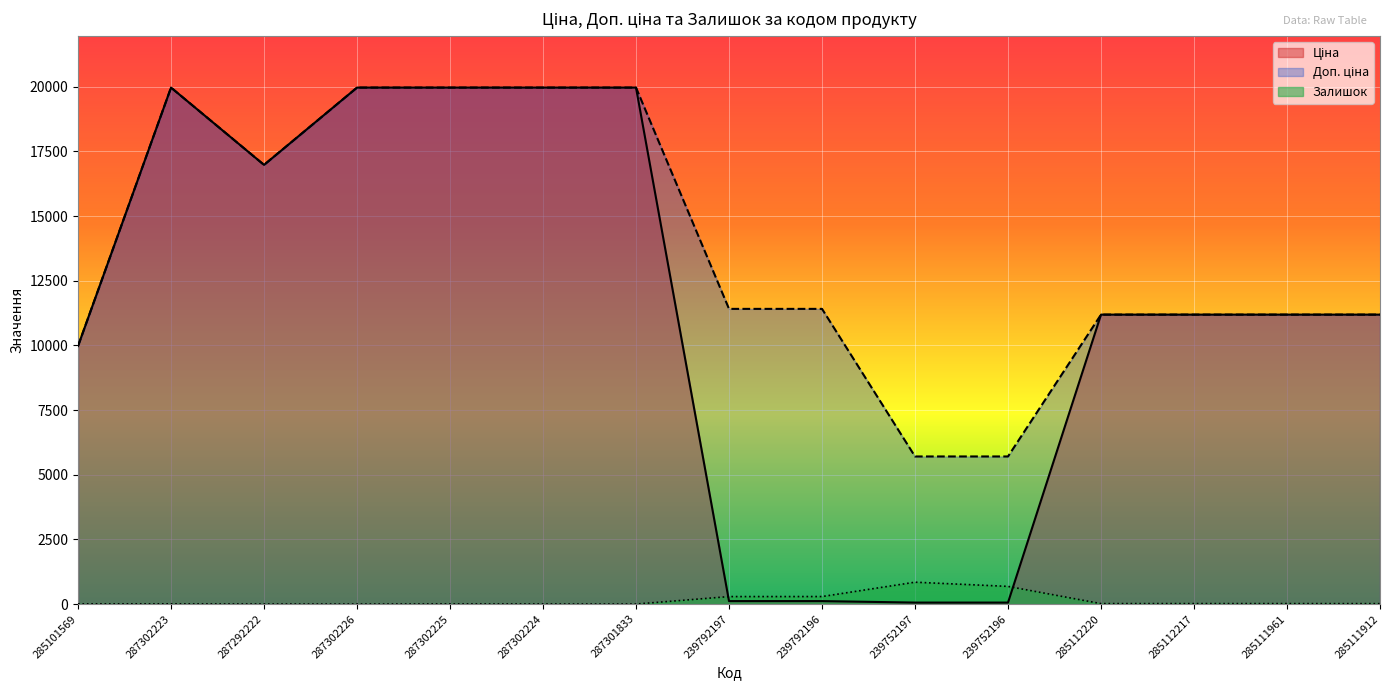

Reading right to left, list all the values displayed in this chart.

Ціна: 11188.2	11188.2	11188.2	11188.2	57.0	57.0	114.1	114.1	19964.2	19964.2	19964.2	19964.2	16976.3	19964.2	9975.0
Доп. ціна: 11188.2	11188.2	11188.2	11188.2	5705.0	5705.0	11410.0	11410.0	19964.2	19964.2	19964.2	19964.2	16976.3	19964.2	9975.0
Залишок: 15.0	17.0	17.0	17.0	683.0	845.0	290.0	289.0	0.0	3.0	5.0	0.0	2.0	7.0	7.0